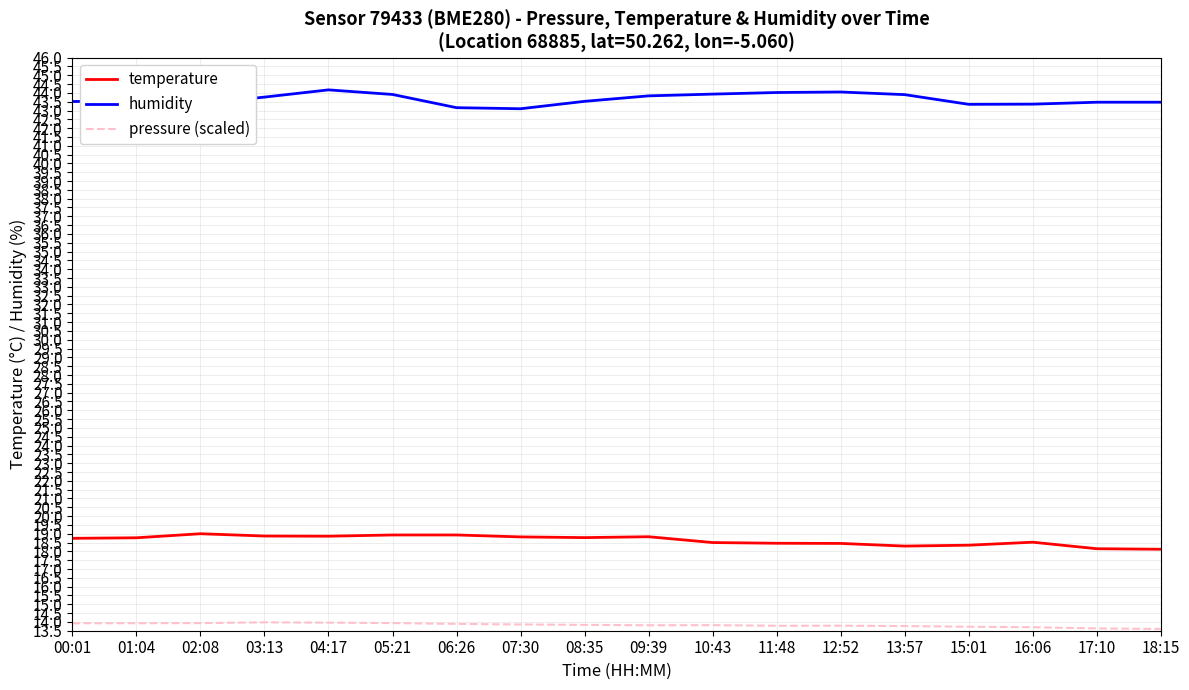

Is it true that pressure (scaled) equals 7.1 at 00:01?

False